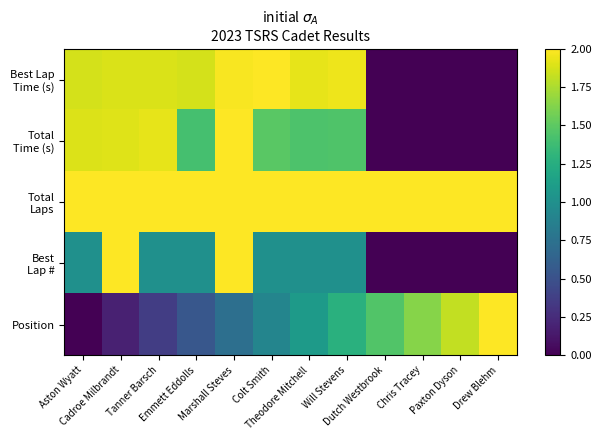

Which series has the largest total across all categories?

Total Laps